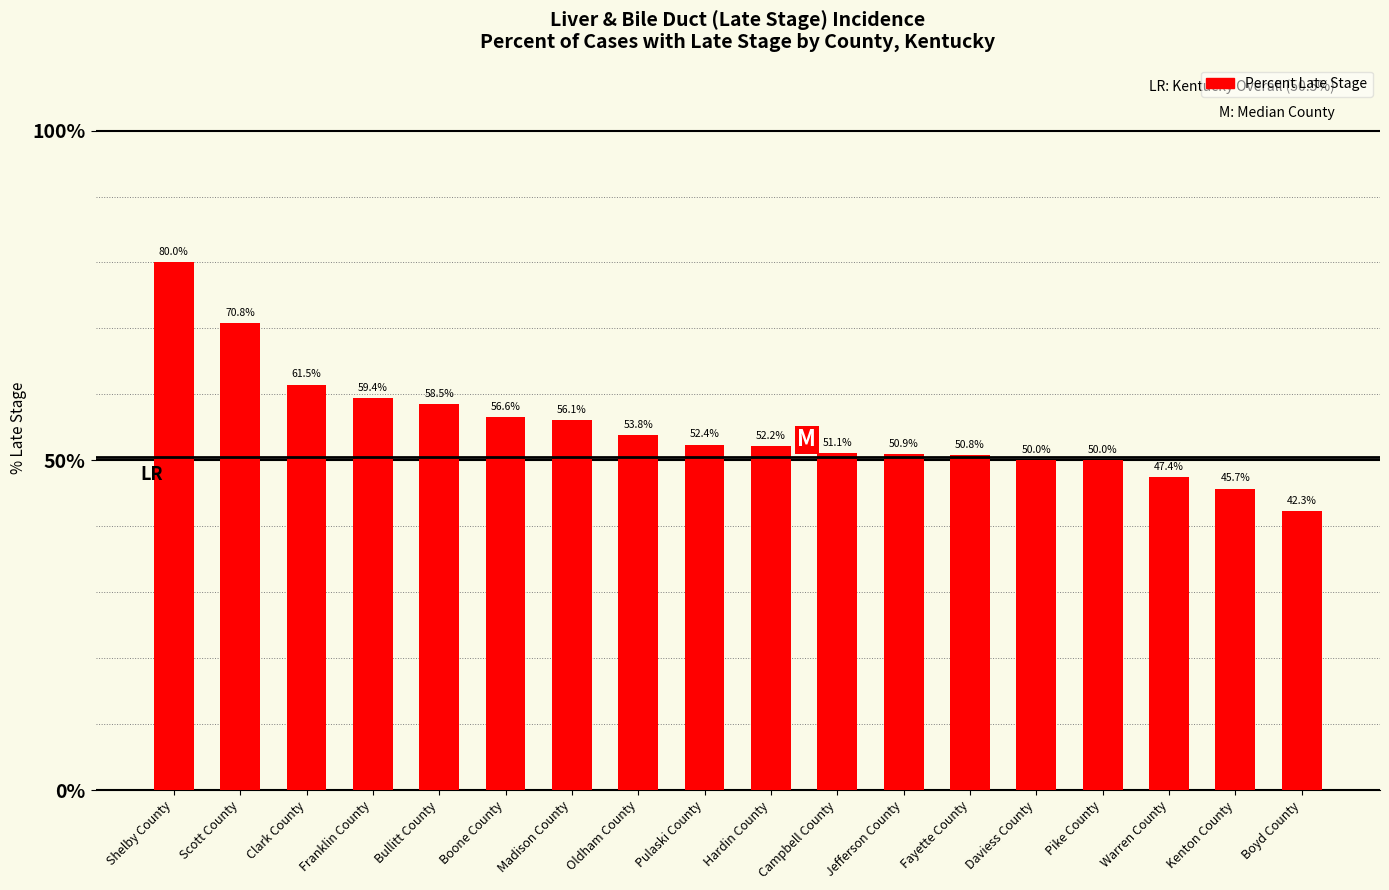

Reading right to left, extract all data points from this chart.

Boyd County=42.3	Kenton County=45.7	Warren County=47.4	Pike County=50.0	Daviess County=50.0	Fayette County=50.8	Jefferson County=50.9	Campbell County=51.1	Hardin County=52.2	Pulaski County=52.4	Oldham County=53.8	Madison County=56.1	Boone County=56.6	Bullitt County=58.5	Franklin County=59.4	Clark County=61.5	Scott County=70.8	Shelby County=80.0